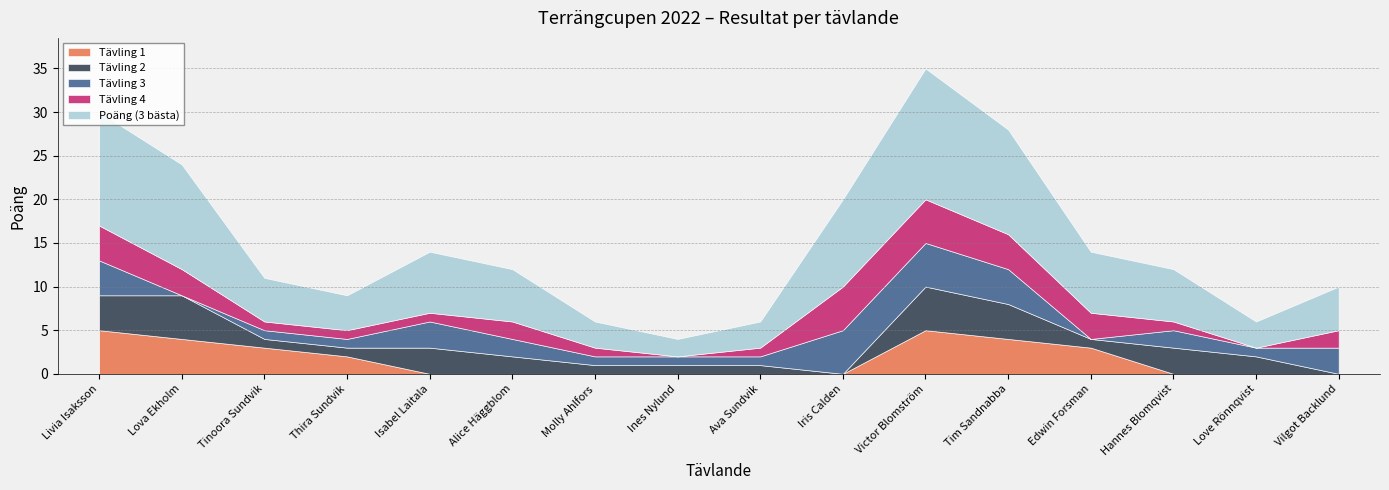

How many data points in Tävling 4 are above 2?

6